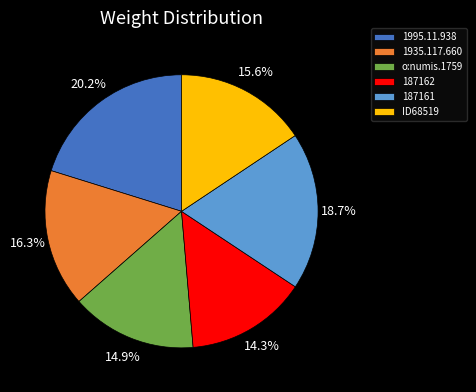

To the nearest percent, what is the combined percentage of ID68519 and 1995.11.938?

36%